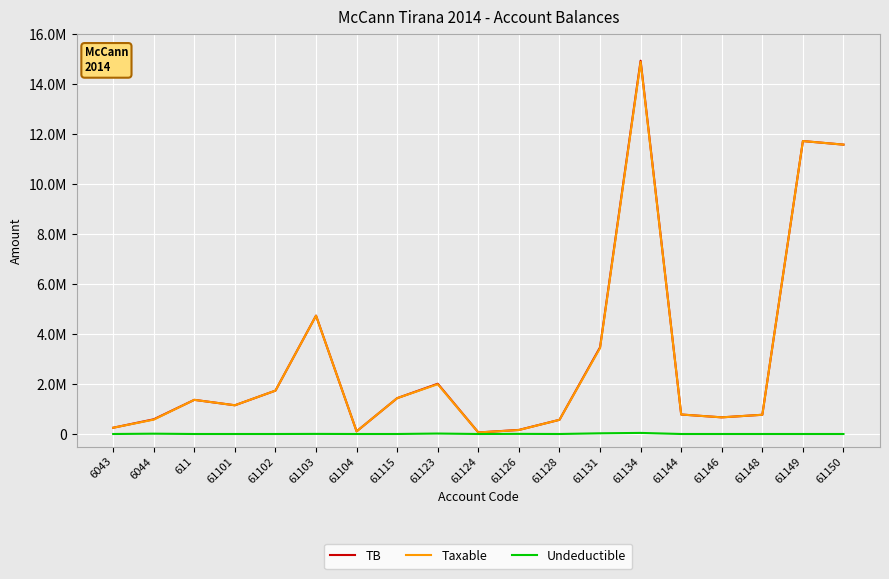

True or false: TB has more than 1 interior local peaks.

True